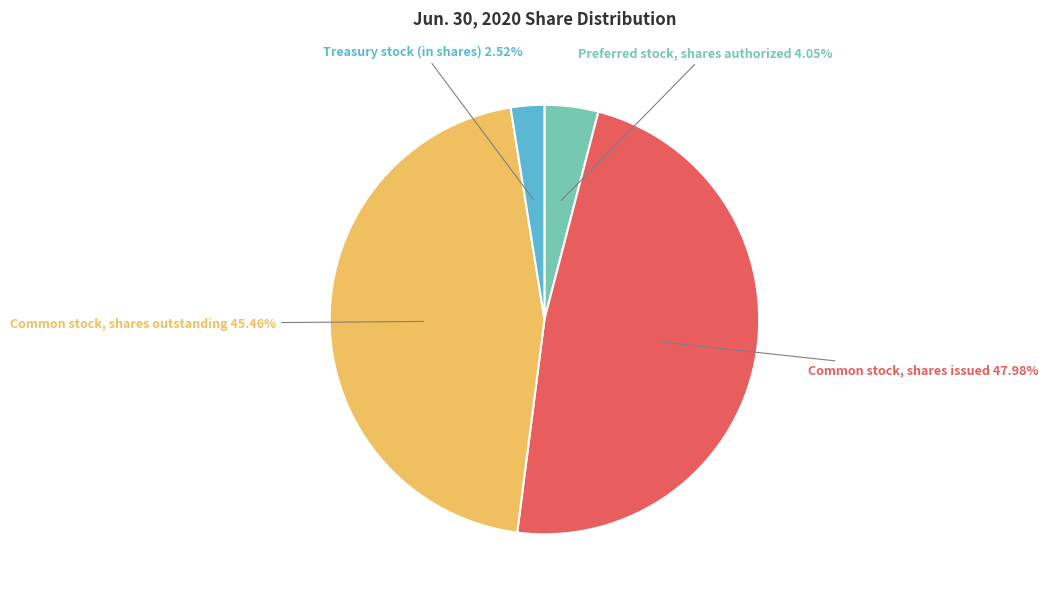

What percentage is the Common stock, shares issued slice, to the nearest percent?

48%